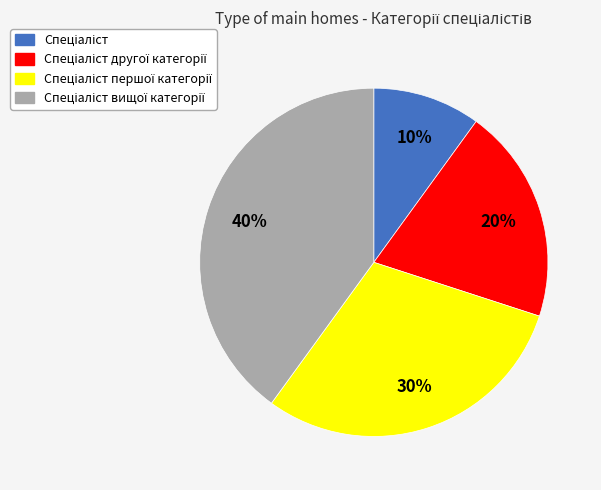

Is there any slice that represents more than half of the pie?

No